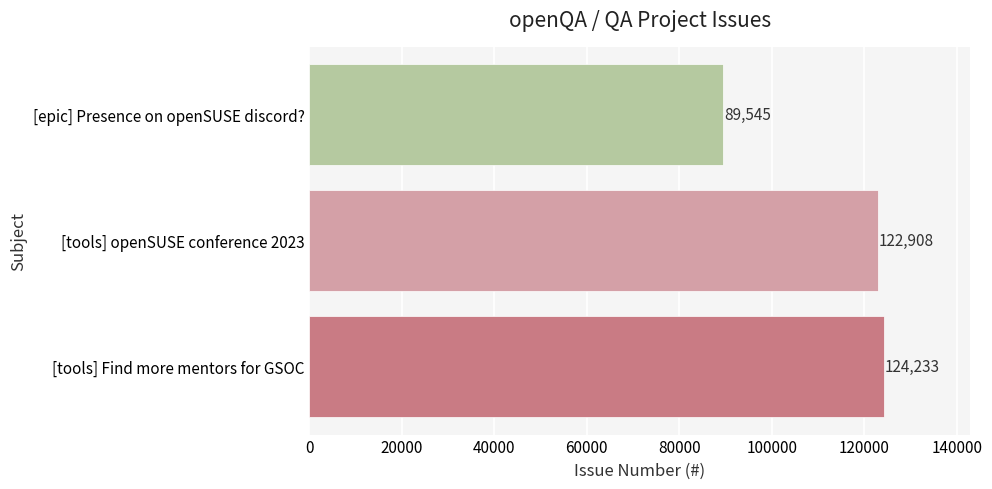

What is the change in value from [tools] Find more mentors for GSOC to [tools] openSUSE conference 2023?

-1325